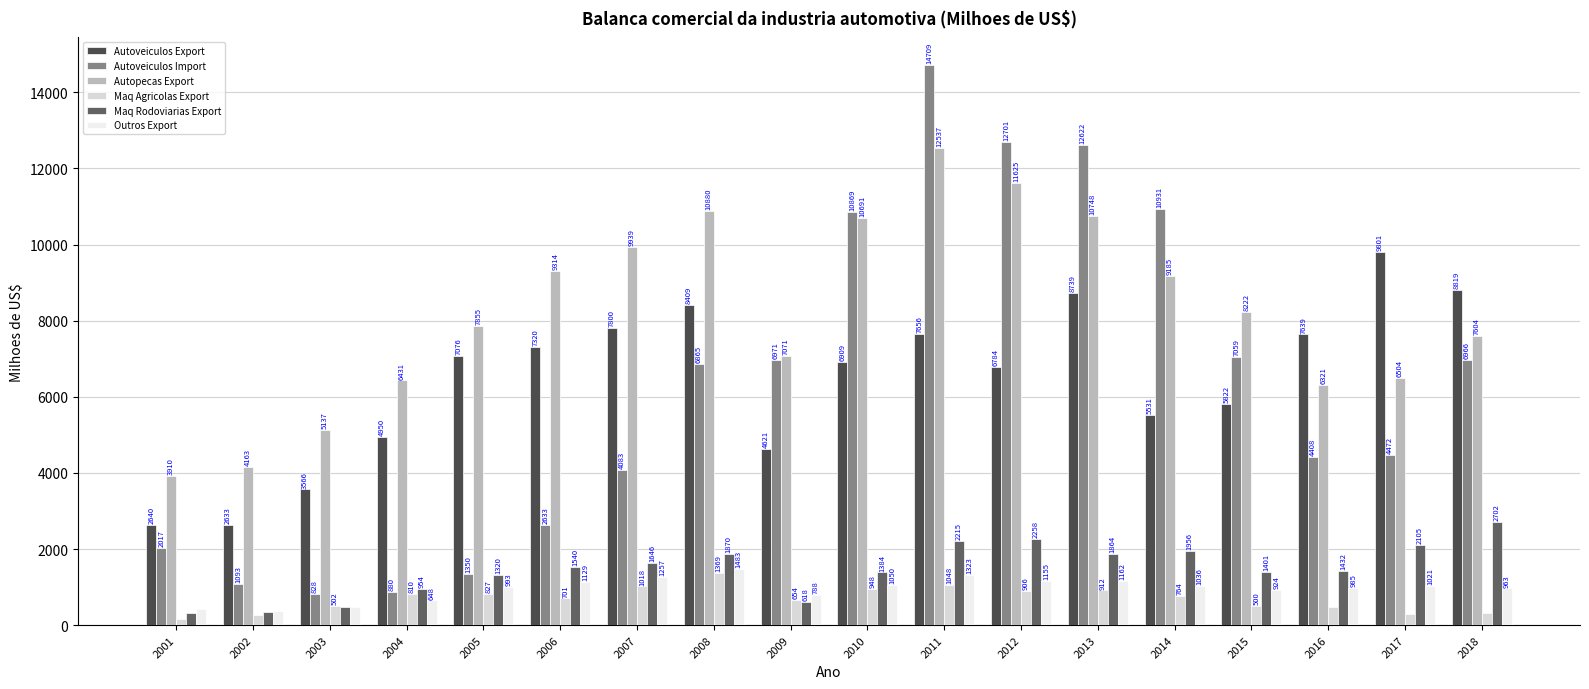

What is the difference between the Autoveiculos Export values at 2011 and 2003?

4090.3